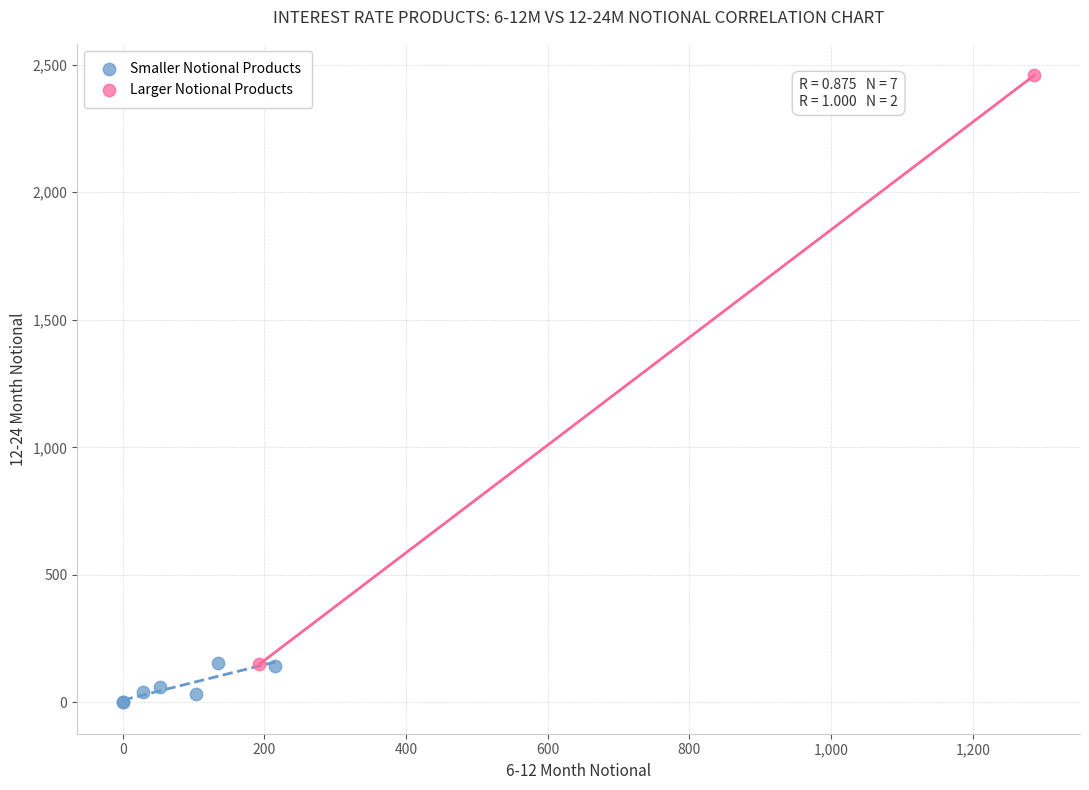

Which series contains the highest Y value?

Larger Notional Products